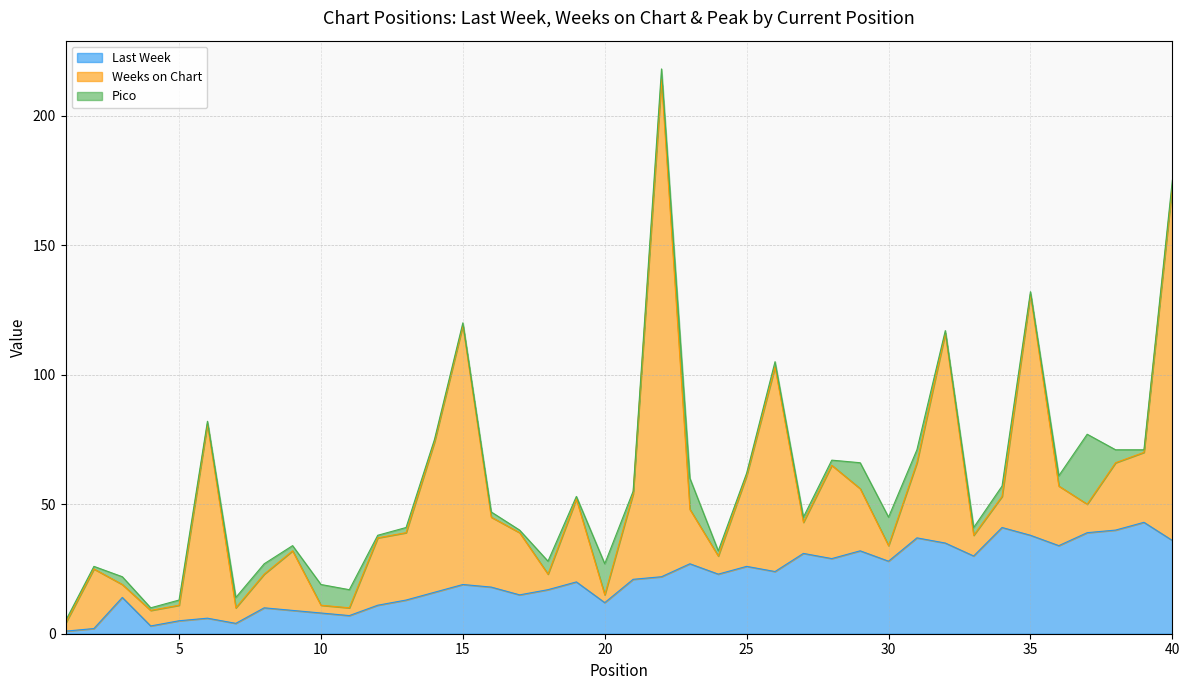

Which series ends up on top after the final intersection of Weeks on Chart and Last Week?

Weeks on Chart